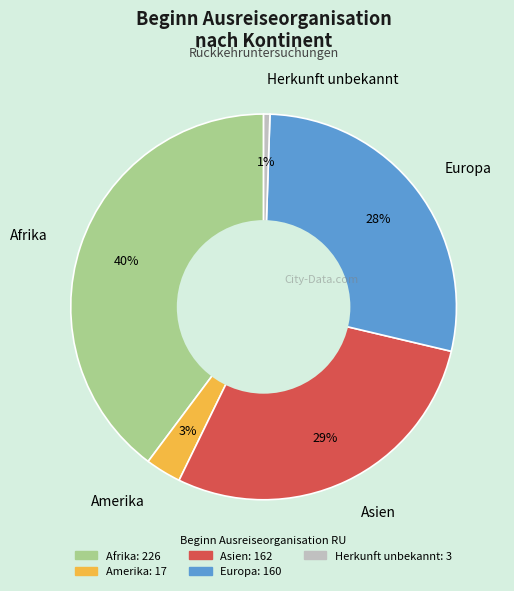

Is the sum of Asien and Afrika greater than half?

Yes